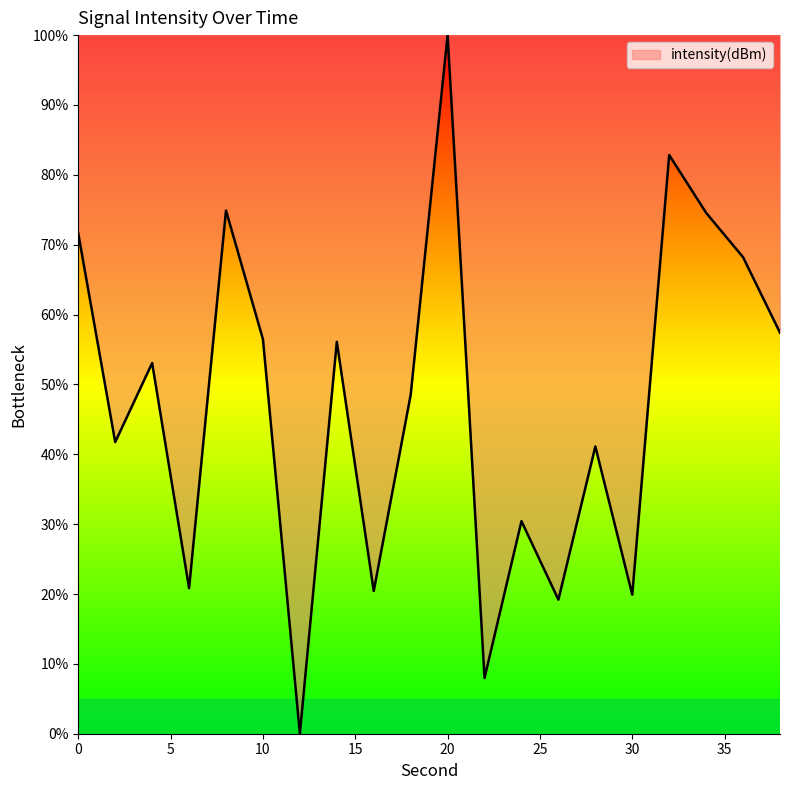

What is the difference between the maximum and minimum values?

100.0